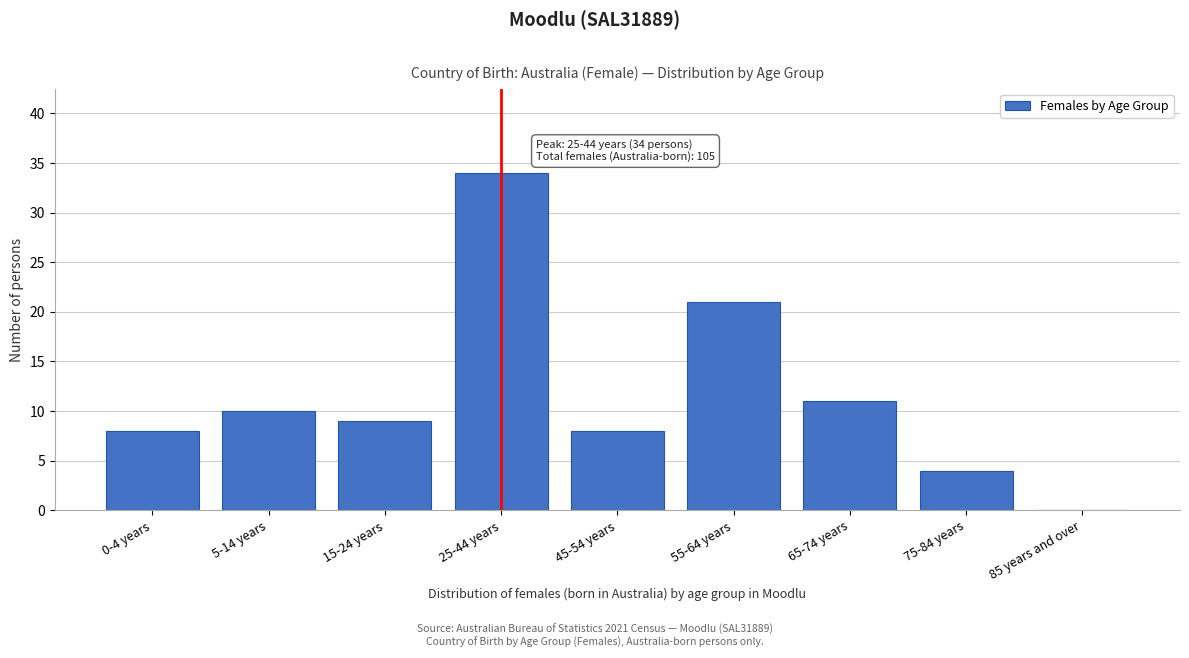

Reading right to left, what are all the values shown in this chart?

85 years and over=0	75-84 years=4	65-74 years=11	55-64 years=21	45-54 years=8	25-44 years=34	15-24 years=9	5-14 years=10	0-4 years=8